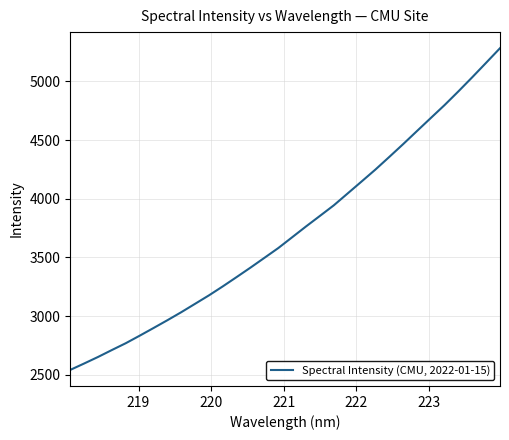

True or false: there are more than 2 points higher than both neighbors.

False